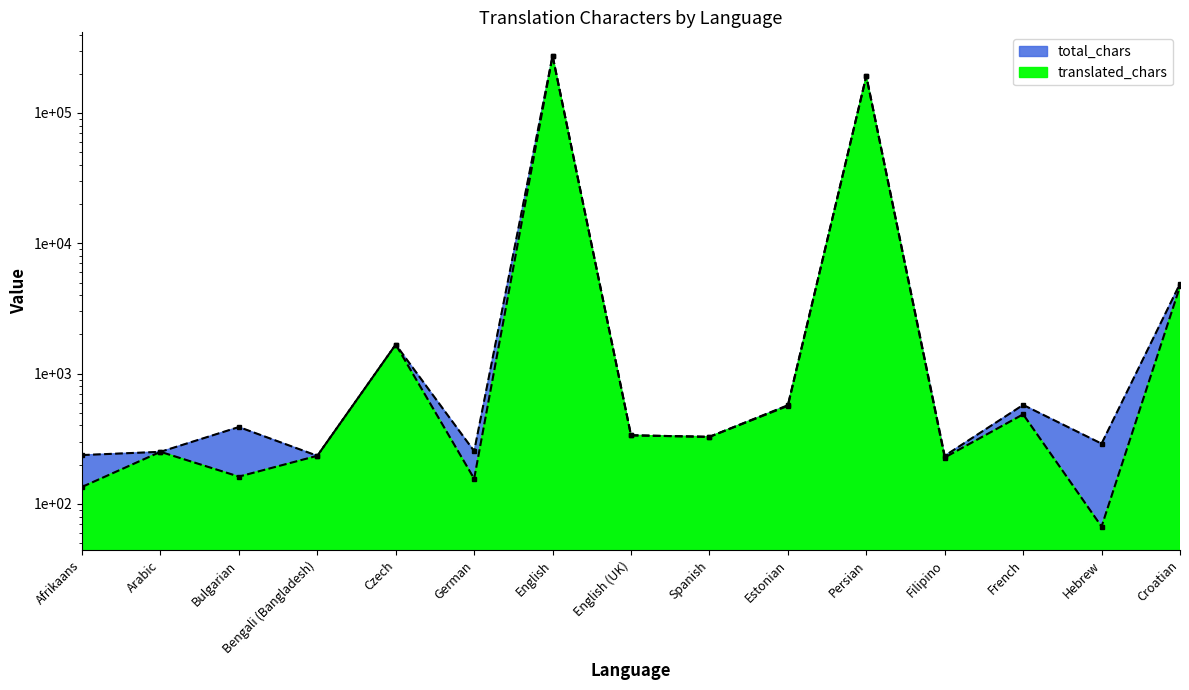

Which category has the lowest value in the total_chars series?

Bengali (Bangladesh)